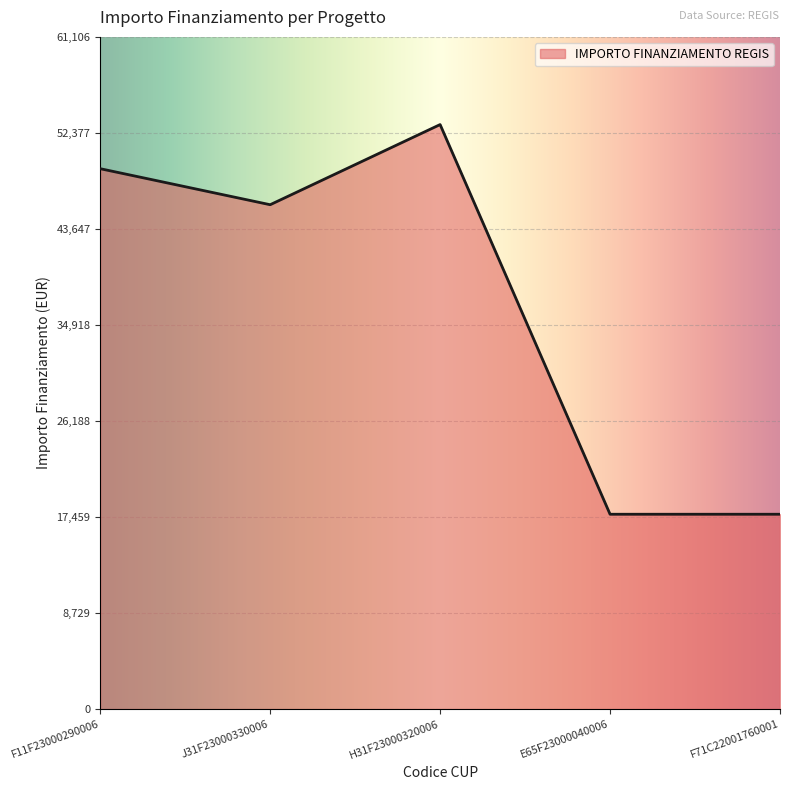

True or false: the data shows 26340 at E65F23000040006.

False